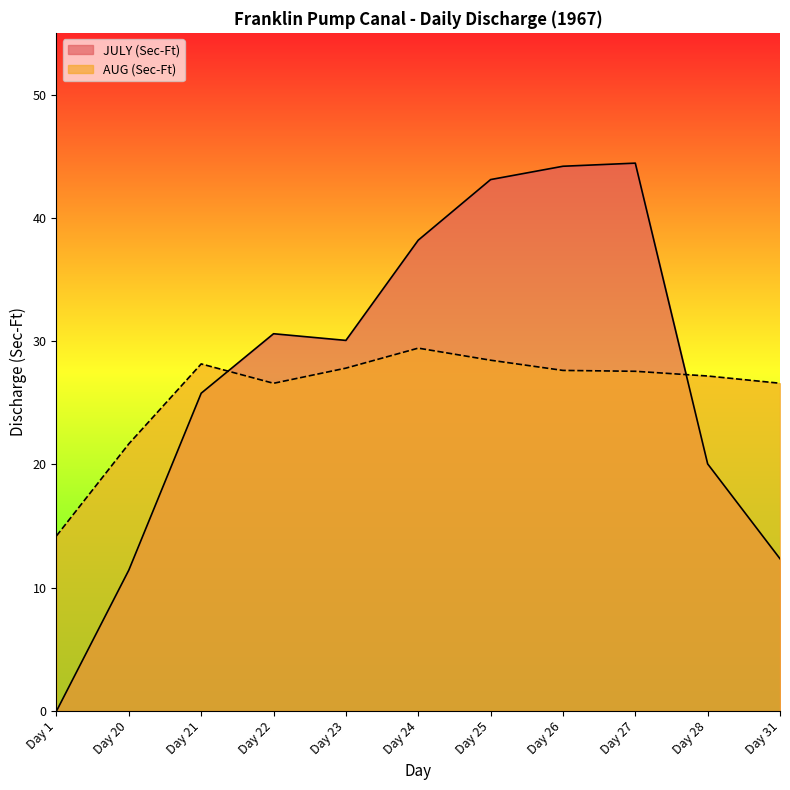

Does the chart display data point markers on the line(s)?

No